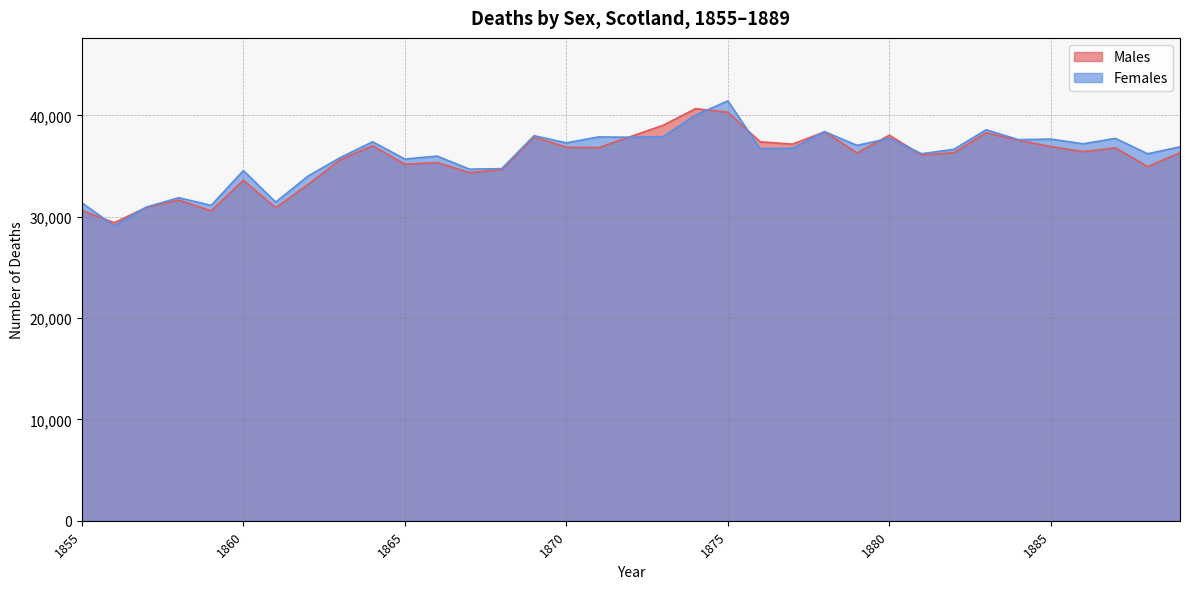

Which series has the largest total across all categories?

Females